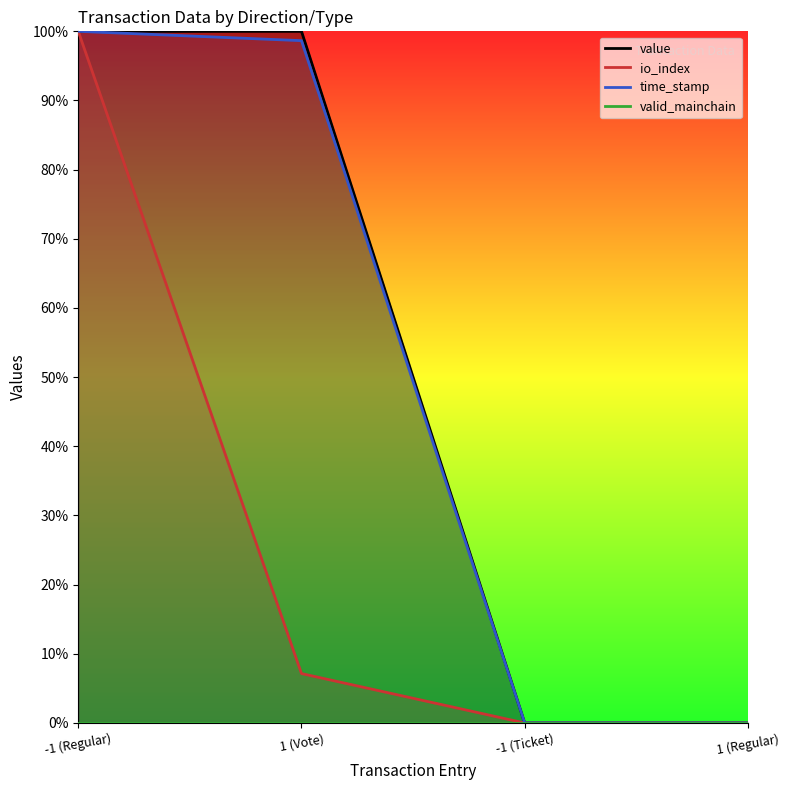

At which category is the sum across all series the highest?

-1 (Regular)